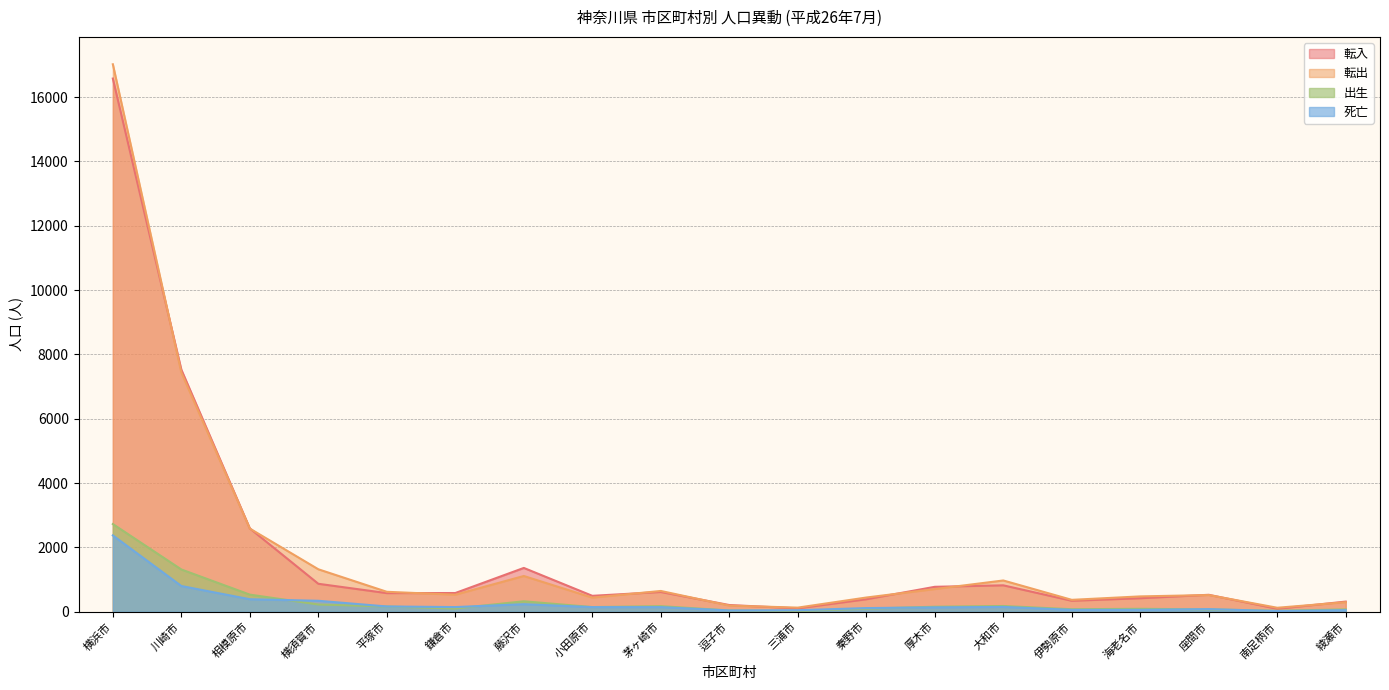

At which category does 出生 reach its first local valley?

鎌倉市